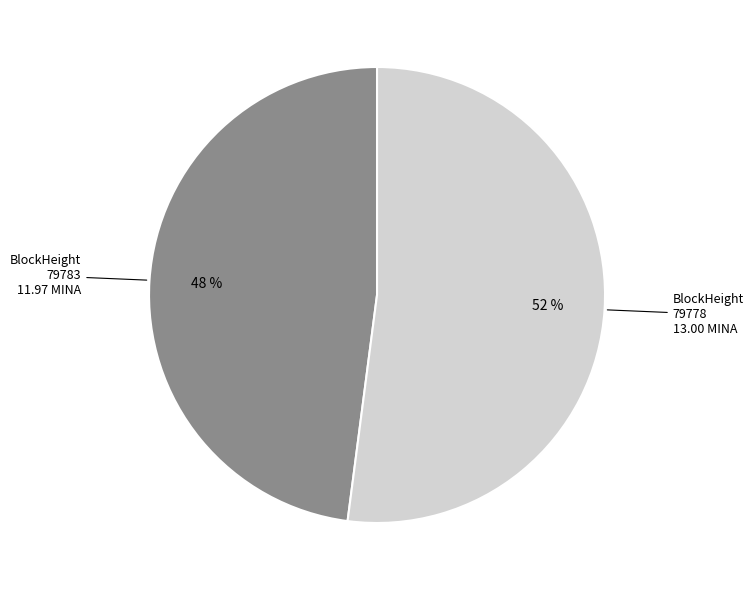

To the nearest percent, what is the difference between the largest and smallest slice percentages?

4%